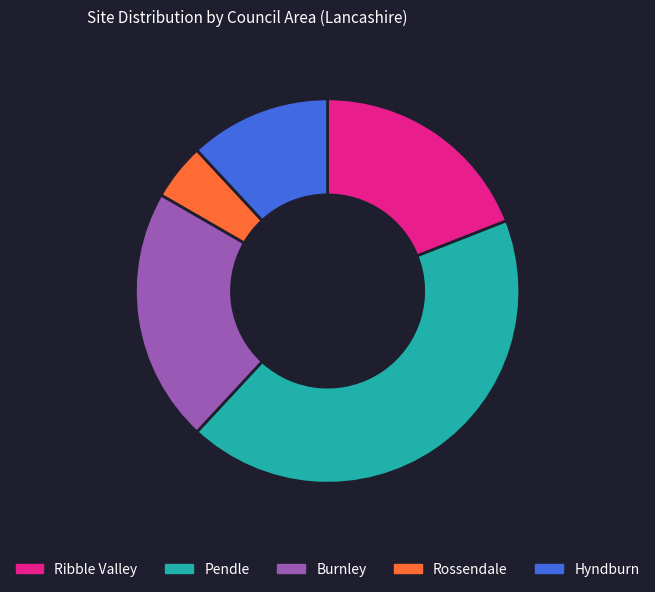

Is there a majority slice in this chart?

No